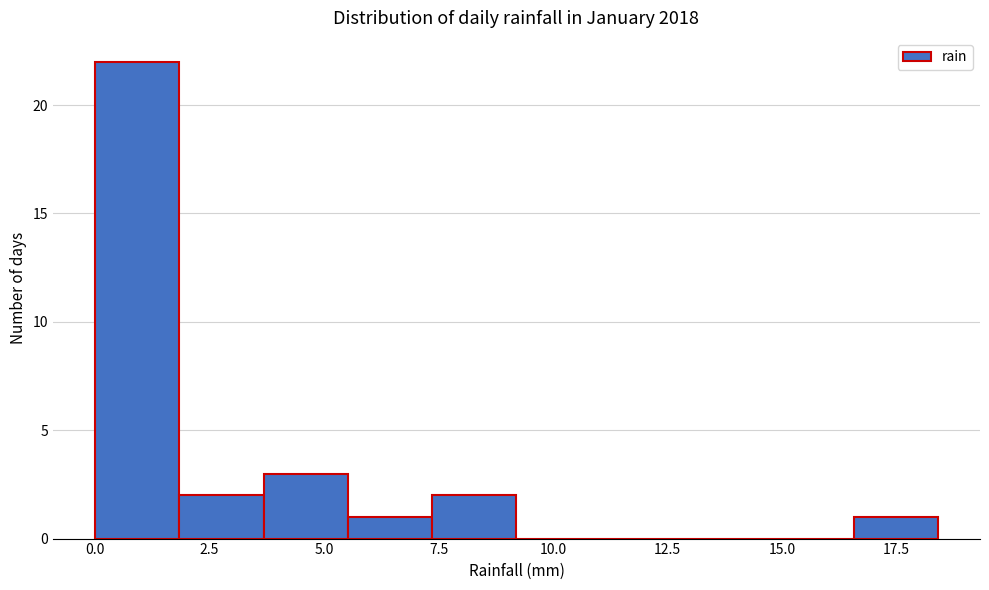

Read against the x-axis, roughly where is the centre of the tallest bar?

1.0